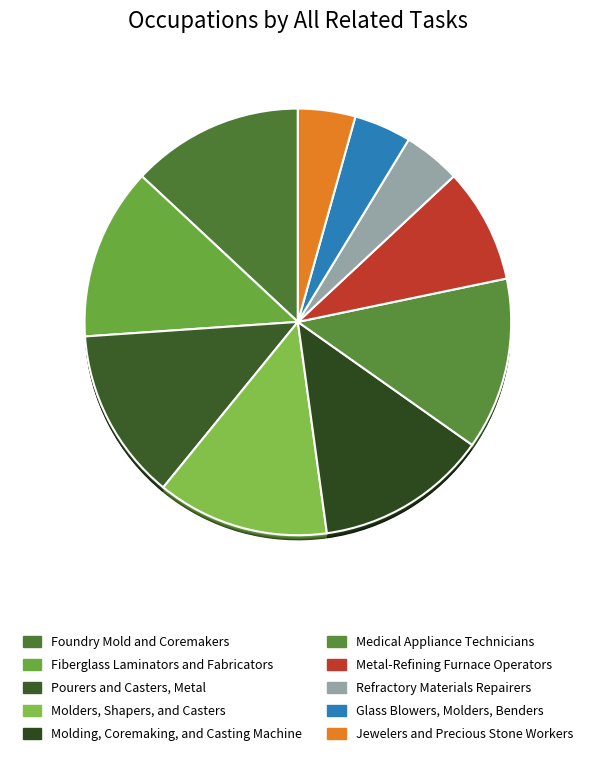

What portion of the pie excludes Refractory Materials Repairers?

95.7%